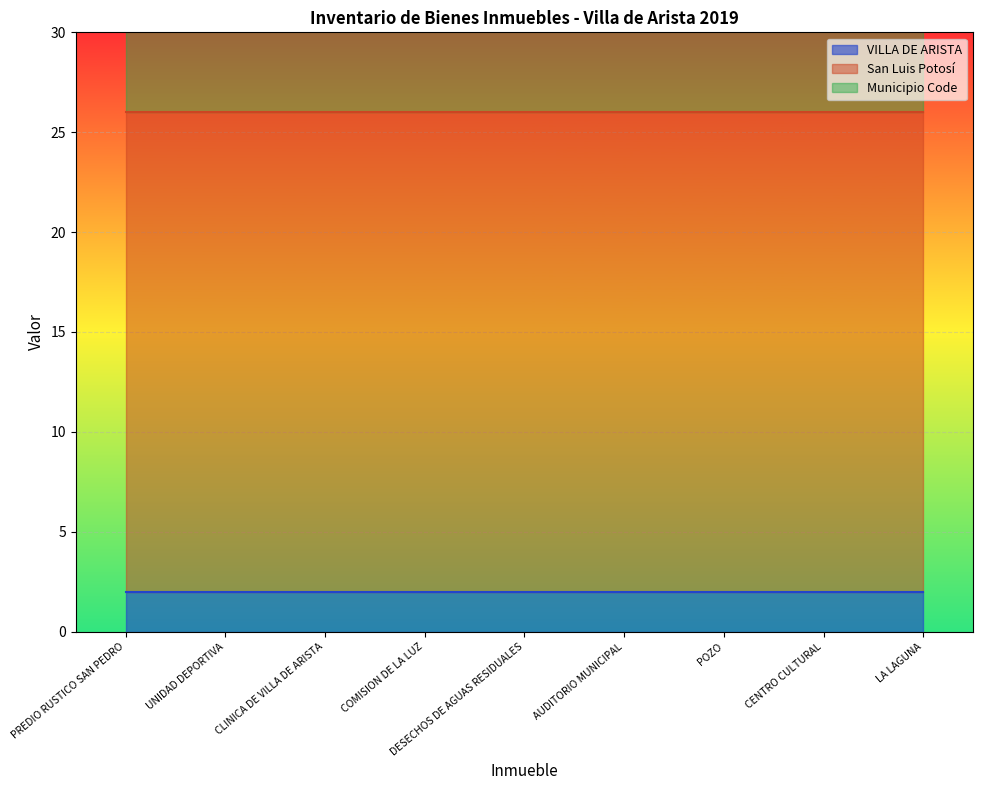

True or false: Municipio Code and San Luis Potosí cross at least once.

False